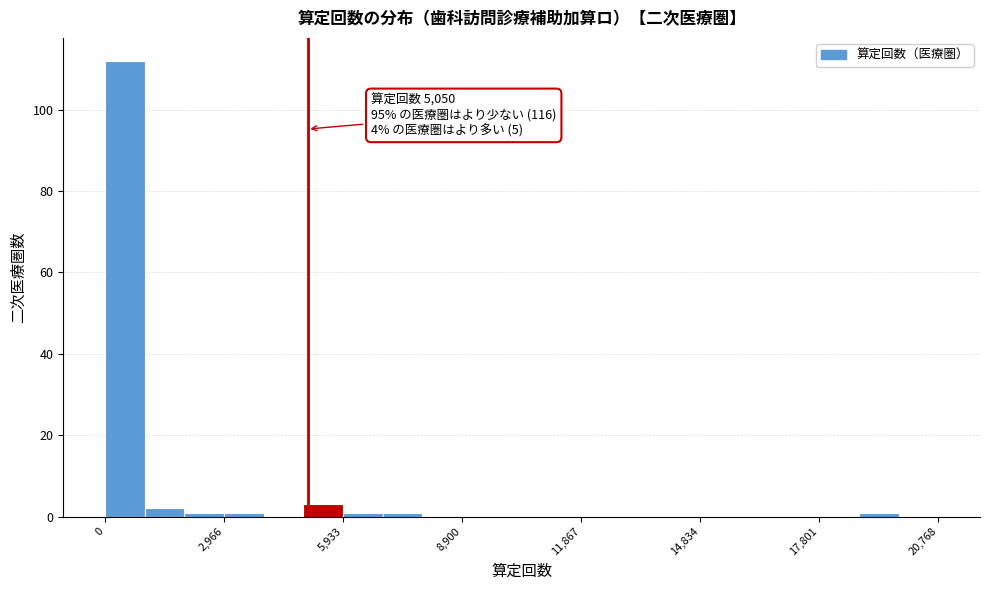

Around what value on the x-axis is the tallest bar? Give the approximate position of its centre, as read against the axis.

500